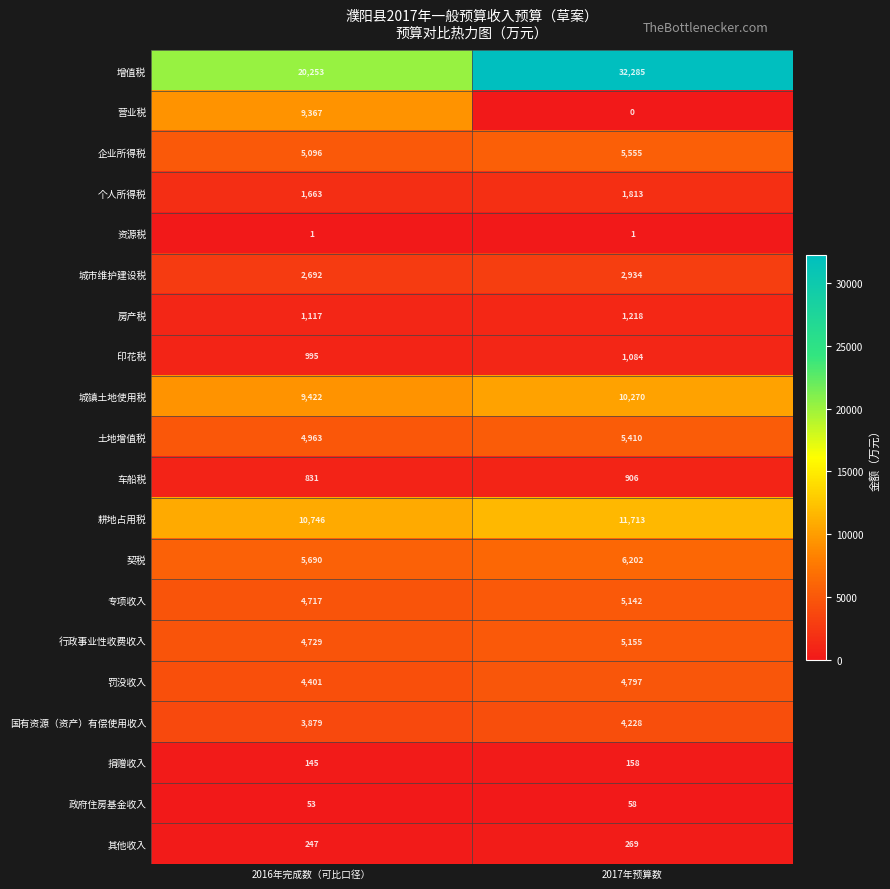

Between 2016年完成数（可比口径） and 2017年预算数, which series saw the biggest shift?

增值税